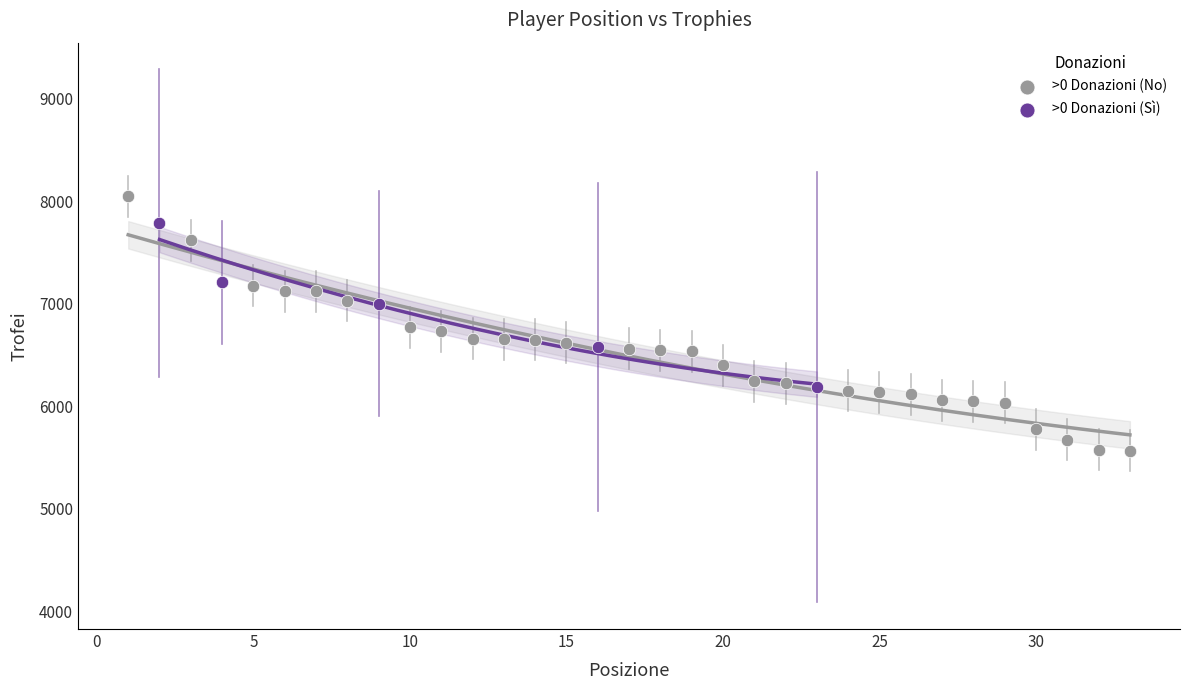

Which series has the largest Y range (max minus min)?

>0 Donazioni (No)